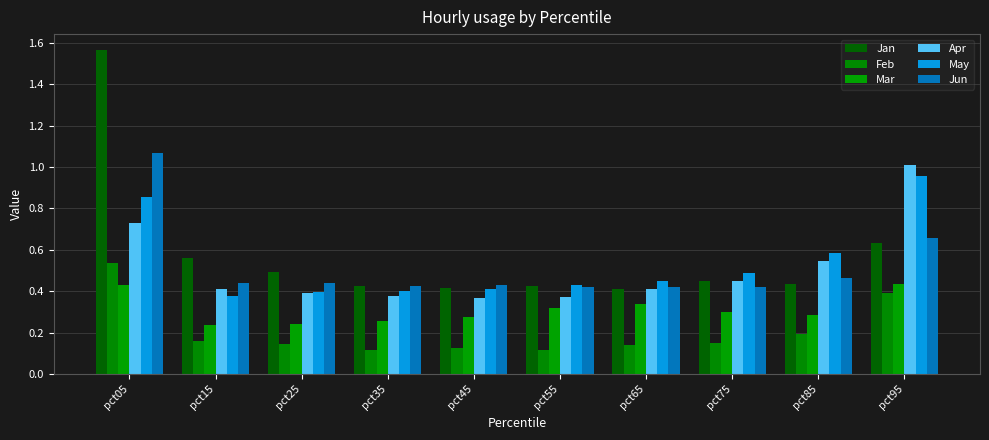

How many categories are shown in the chart?

10